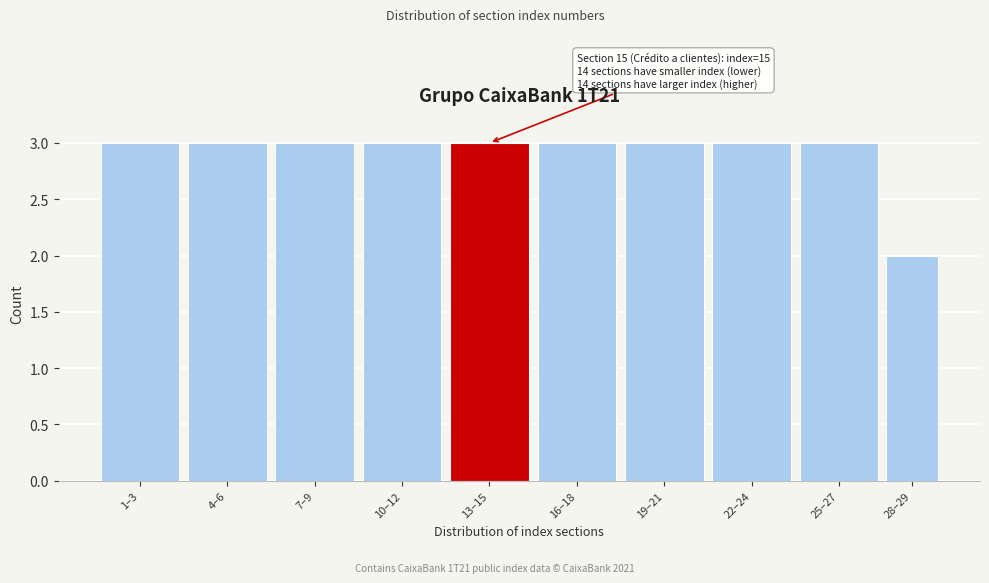

Reading left to right, transcribe all the data shown in this chart.

3	3	3	3	3	3	3	3	3	2